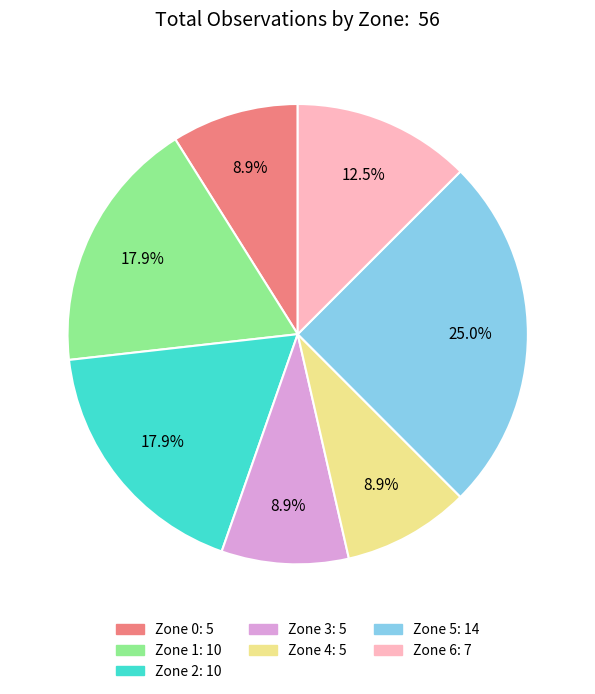

What is the ratio of the value at Zone 0 to the value at Zone 5?

0.4